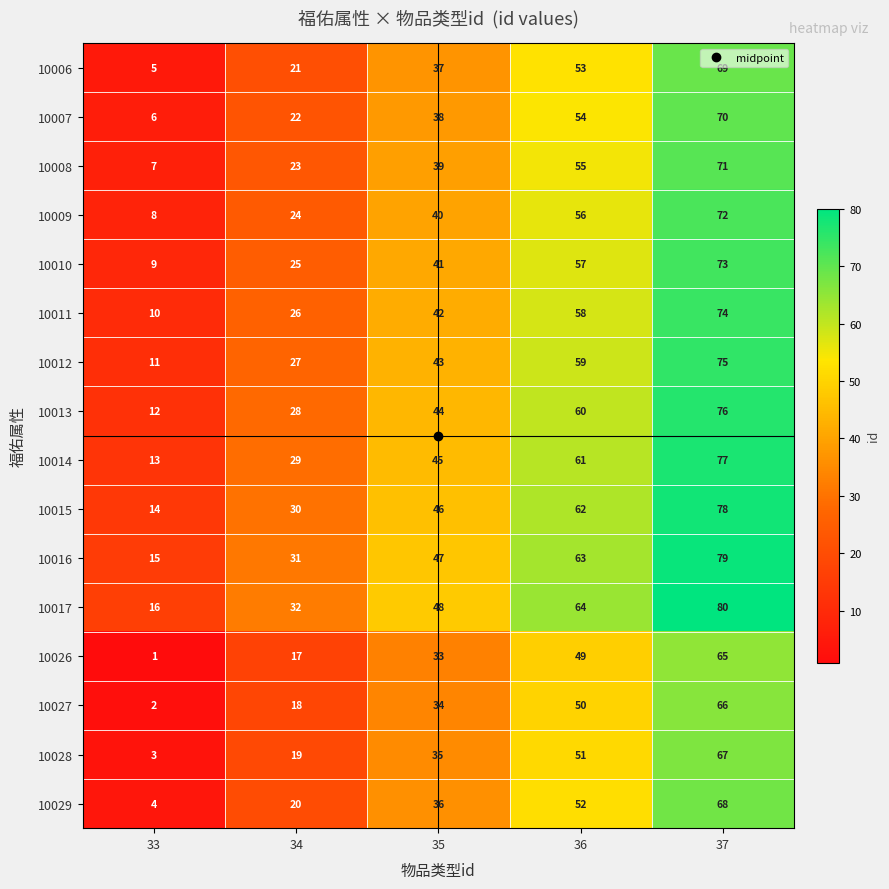

What is the minimum value for 10017?

16